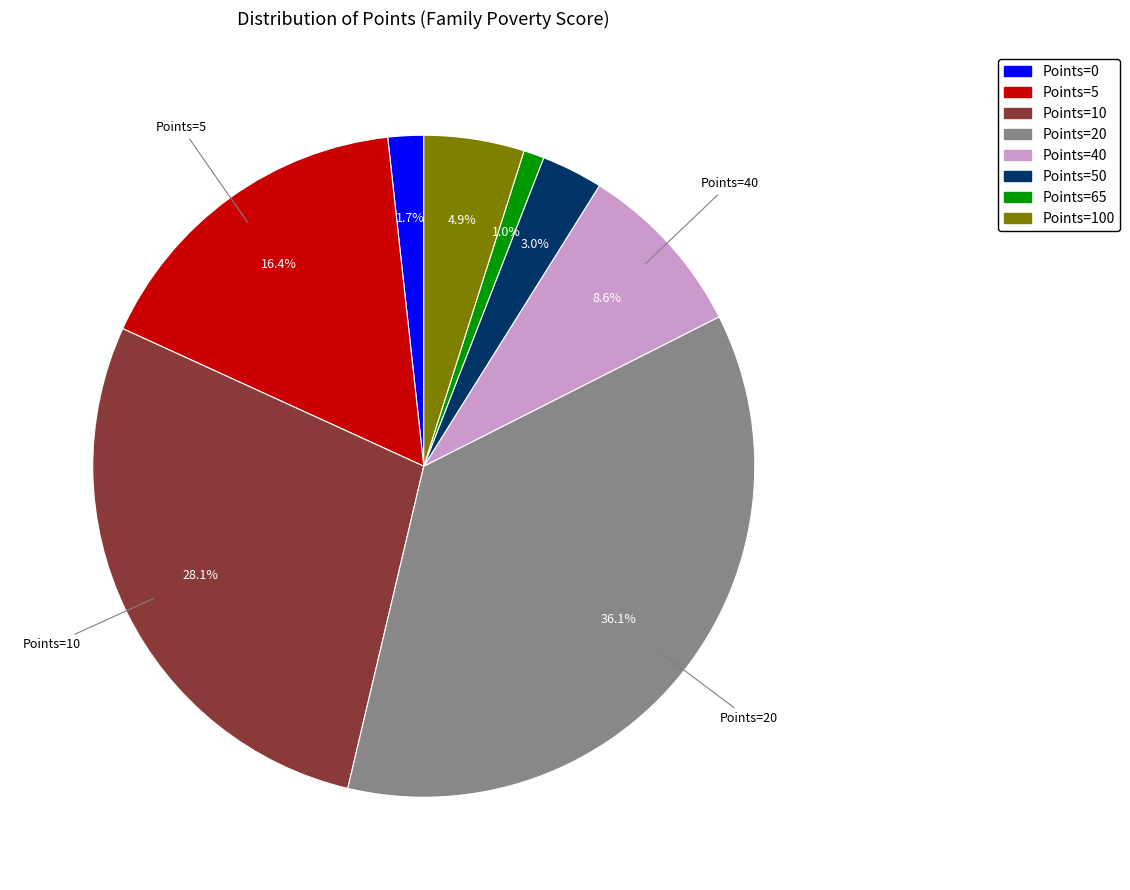

Is there a majority slice in this chart?

No